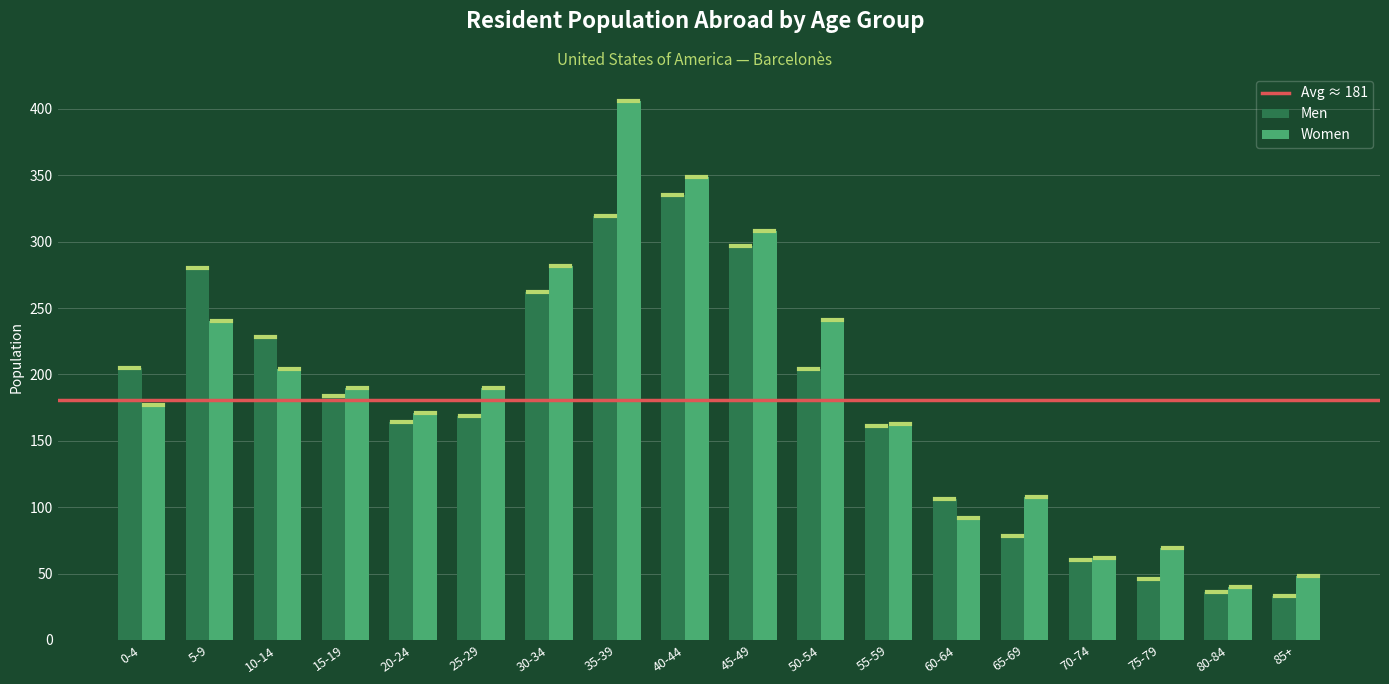

Which label corresponds to the largest value in the chart?

35-39